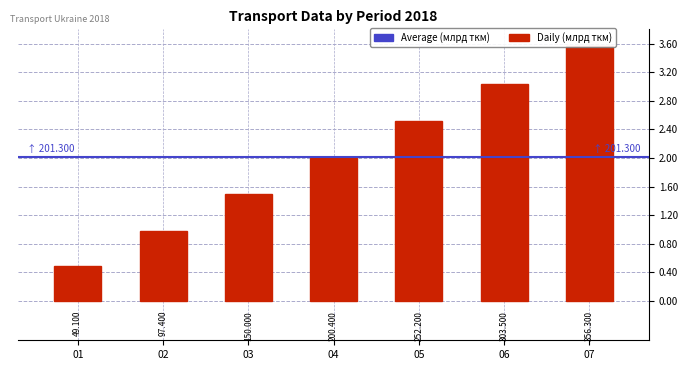

Is it true that the value at 06 is 412.6?

False